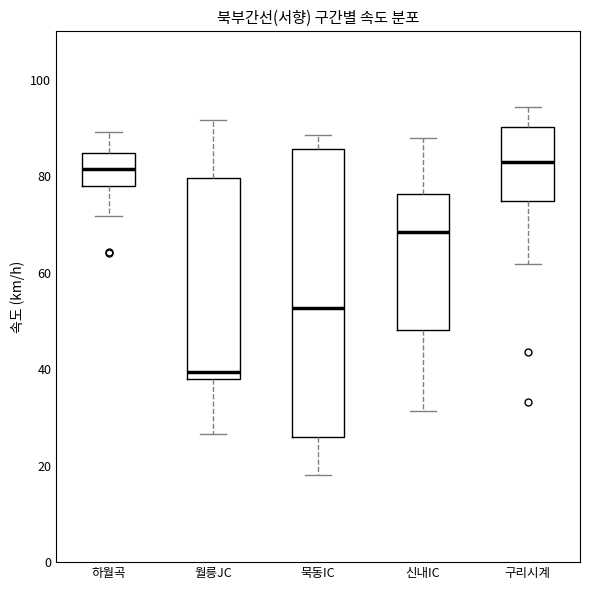

Reading left to right, read every box against the y-axis: the position of its median line, the range the box covers, and the ends of its whiskers. The values are not printed on the chart, so give them approximately, as read against the axis.

하월곡: median 82, box 78 to 84, whiskers 72 to 90
월릉JC: median 40, box 38 to 80, whiskers 26 to 92
묵동IC: median 52, box 26 to 86, whiskers 18 to 88
신내IC: median 68, box 48 to 76, whiskers 32 to 88
구리시계: median 84, box 74 to 90, whiskers 62 to 94